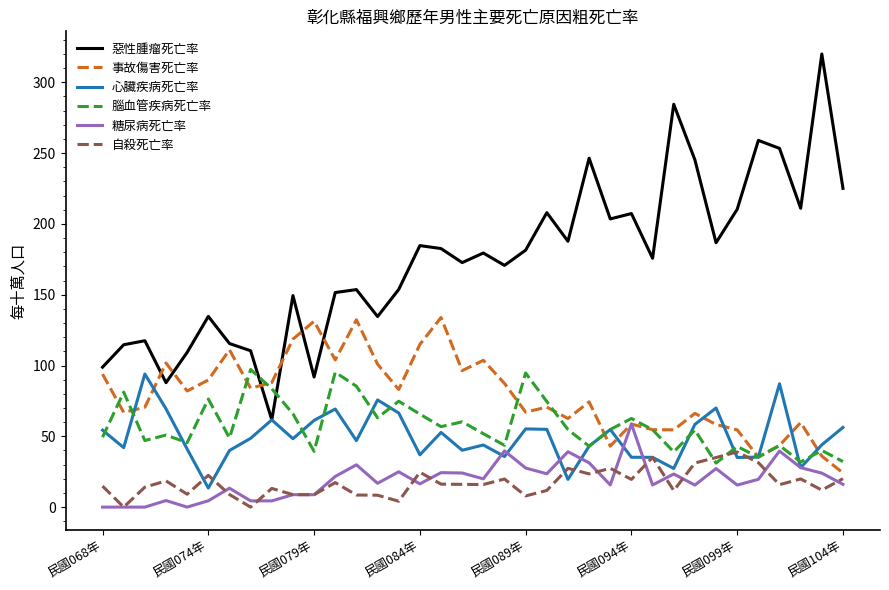

Which series has the widest spread of values?

惡性腫瘤死亡率